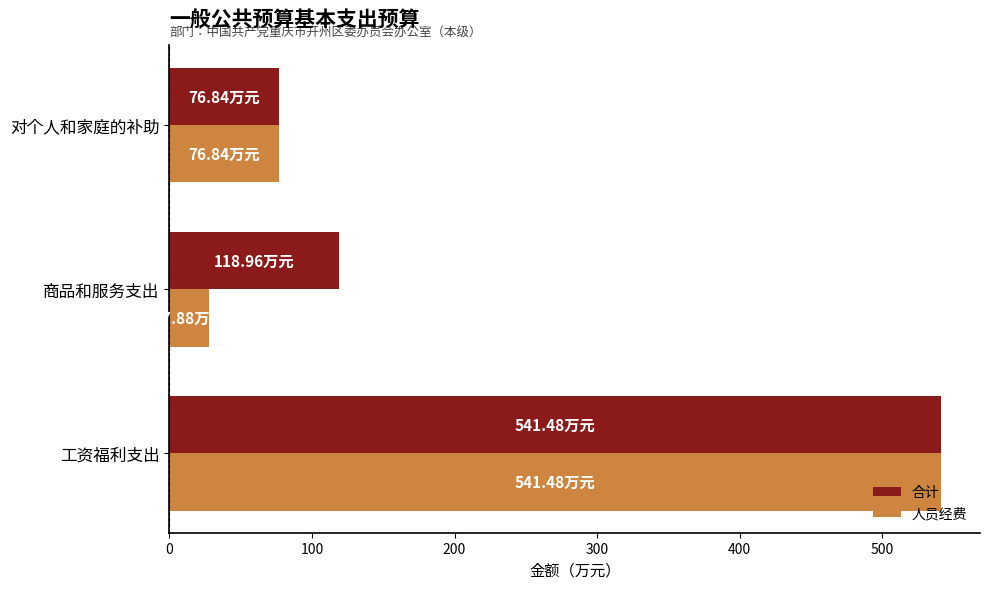

List the series in order of their overall mean, highest first.

合计, 人员经费